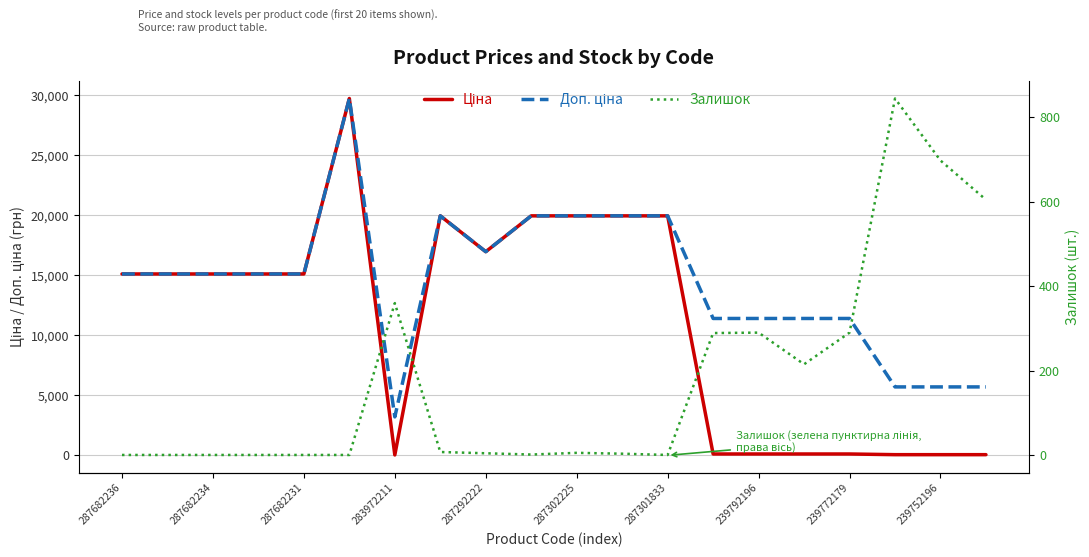

True or false: Доп. ціна and Ціна intersect in this chart.

False